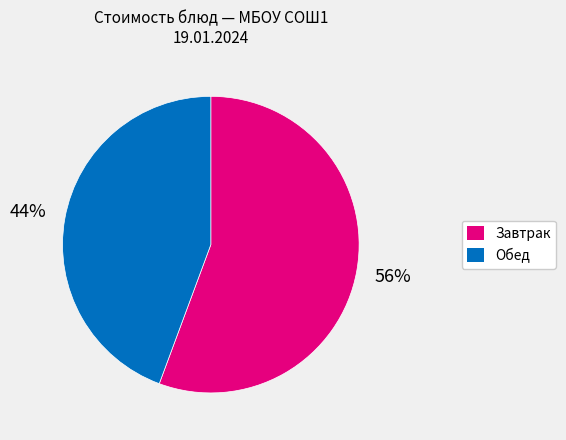

Is there any slice that represents more than half of the pie?

Yes